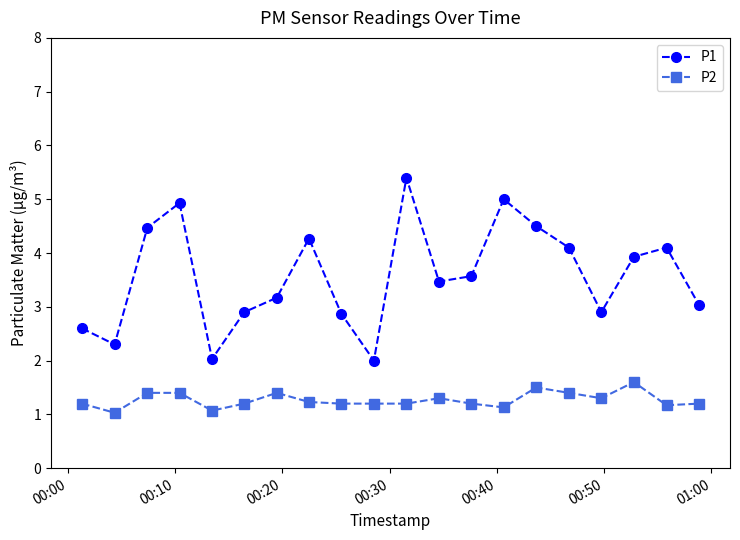

Which series has the largest range (max minus min)?

P1